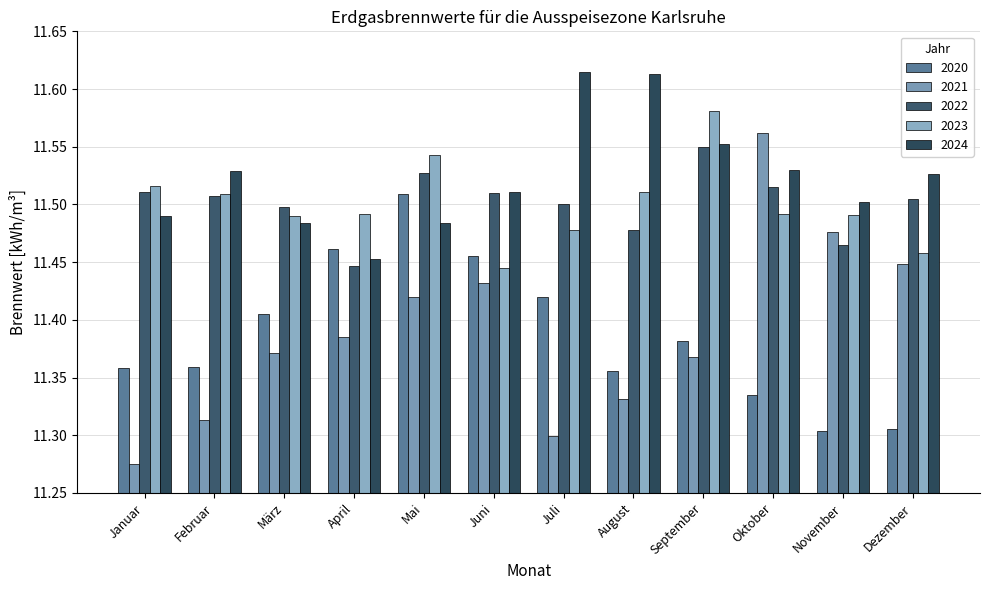

At which label does 2024 reach its minimum?

April